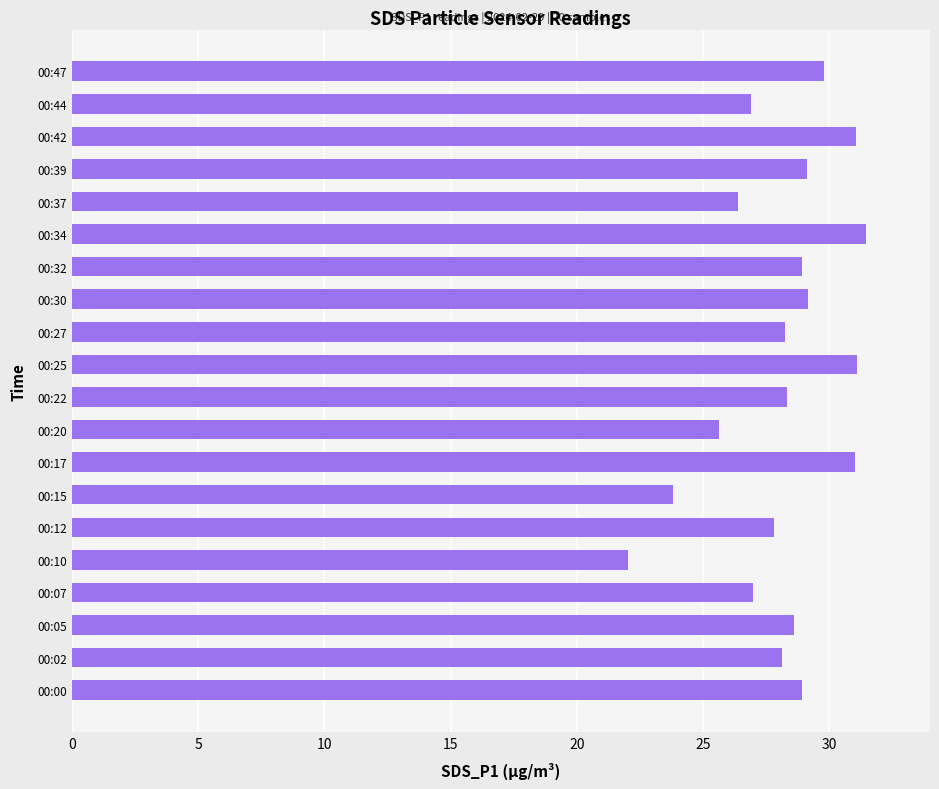

True or false: the data shows 47.5 at 00:44.

False